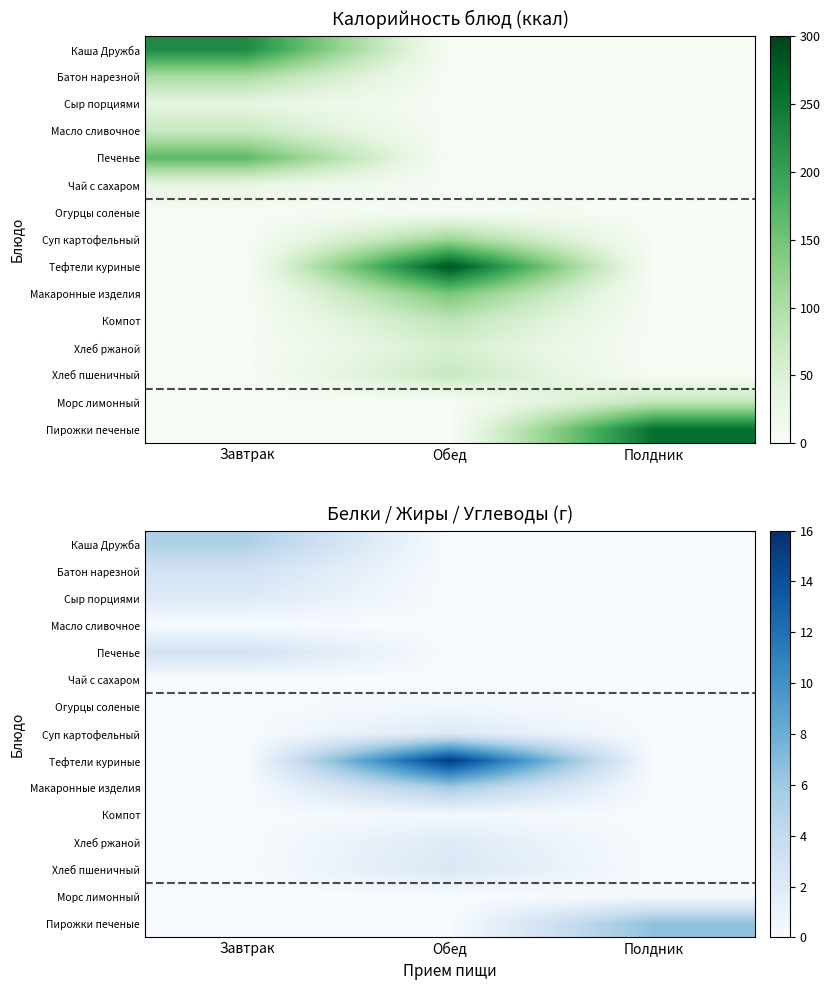

Which label corresponds to the largest value in the chart?

Обед